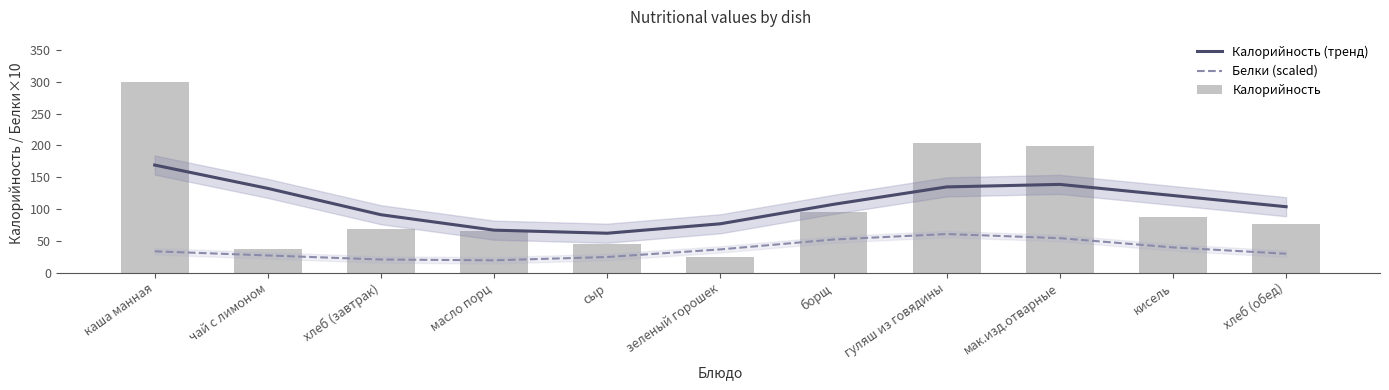

Is it true that Калорийность (тренд) equals 76.9 at зеленый горошек?

True